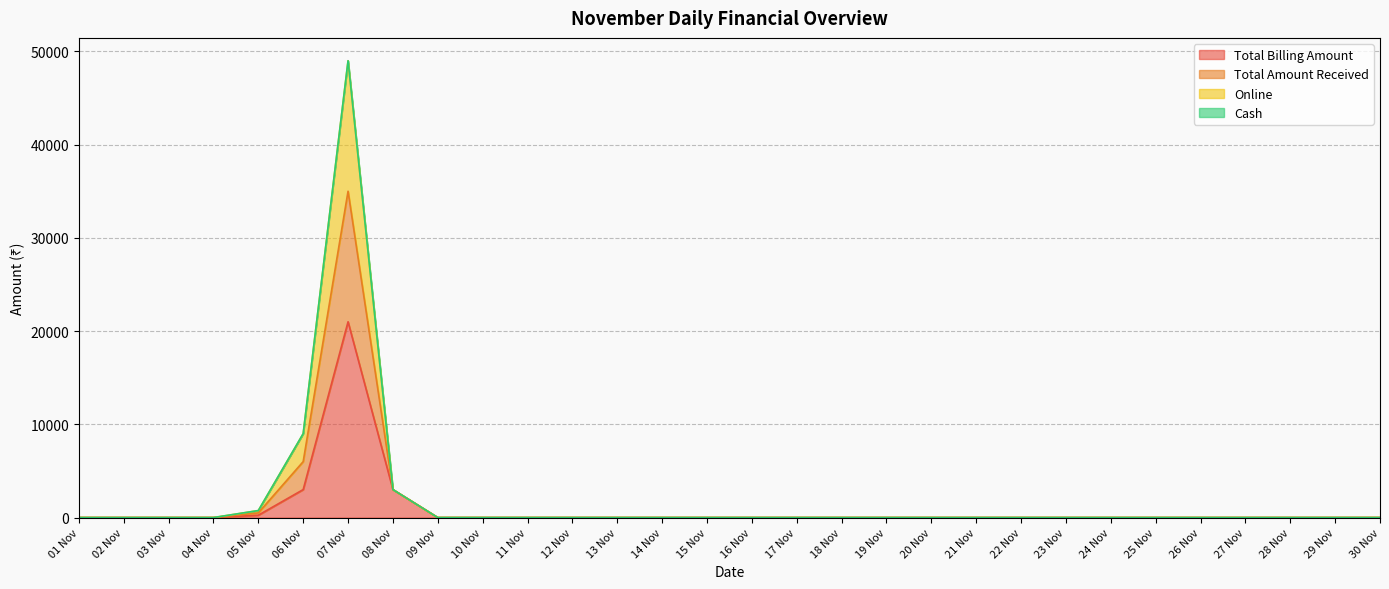

Is it true that Online equals 16516 at 19 Nov?

False